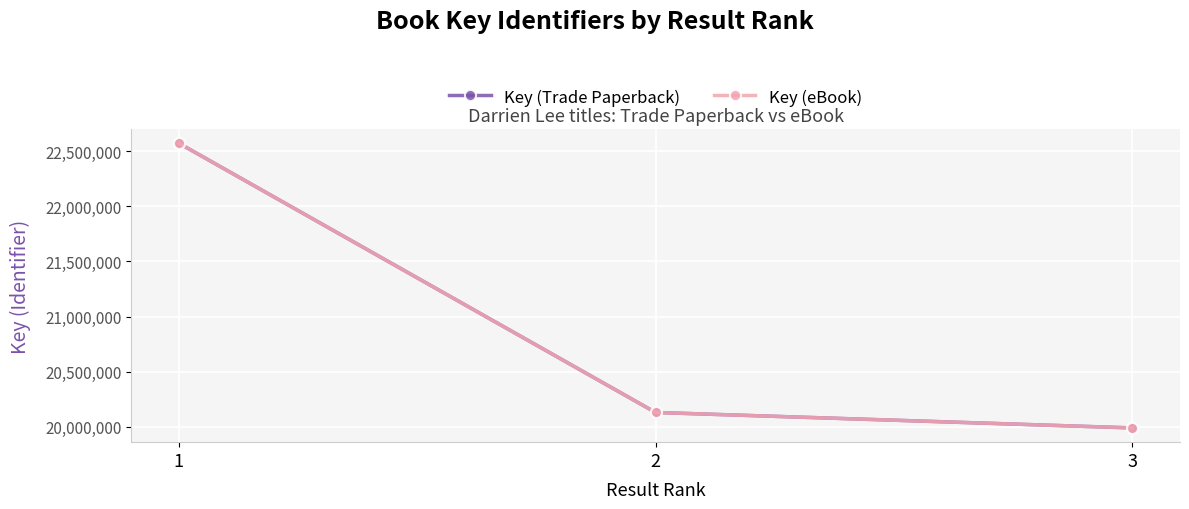

Read the Key (eBook) value at 1.

22575125